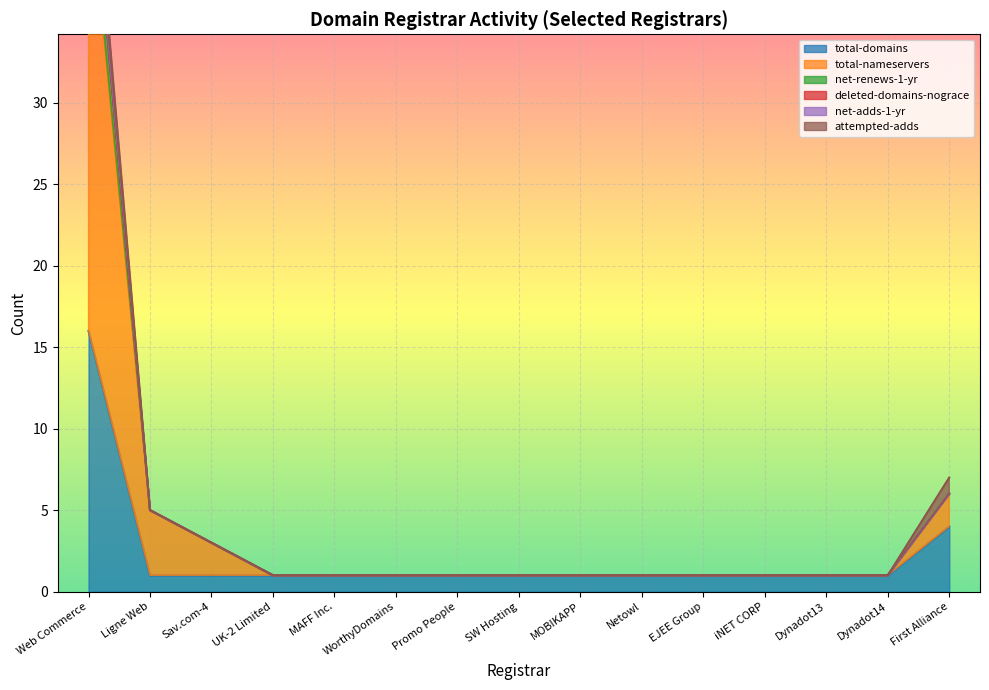

At which label is total-domains closest to 8?

First Alliance